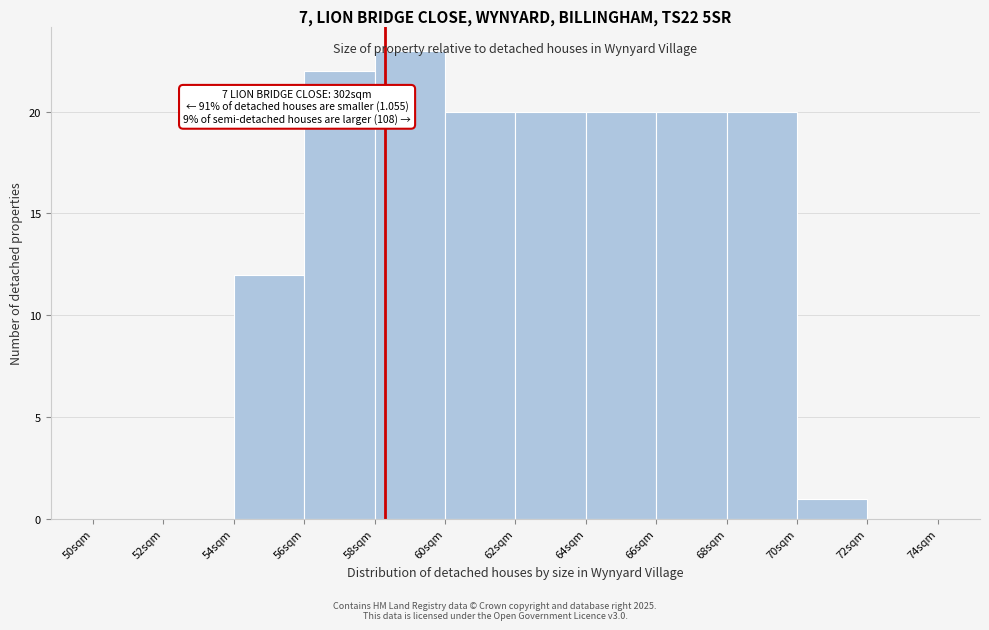

Over which range of the x-axis is the bar tallest?

58 to 60